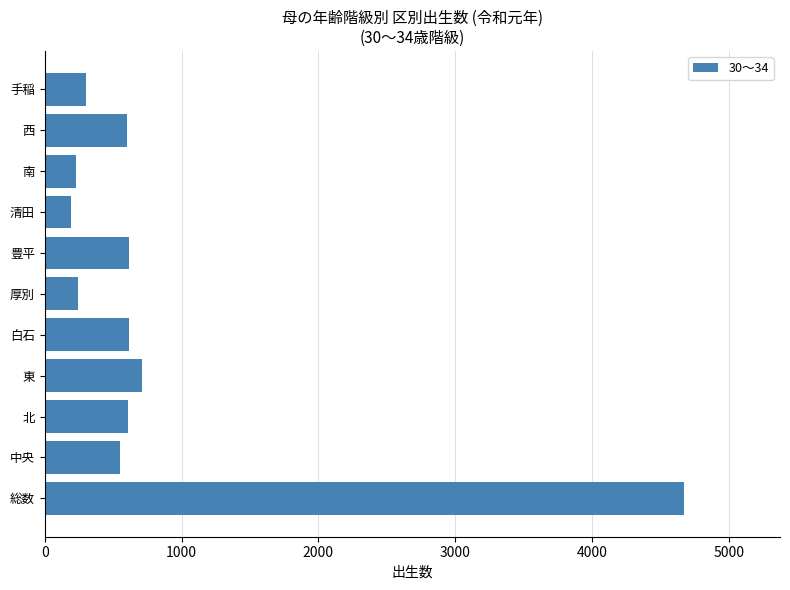

What is the change in value from 北 to 南?

-384